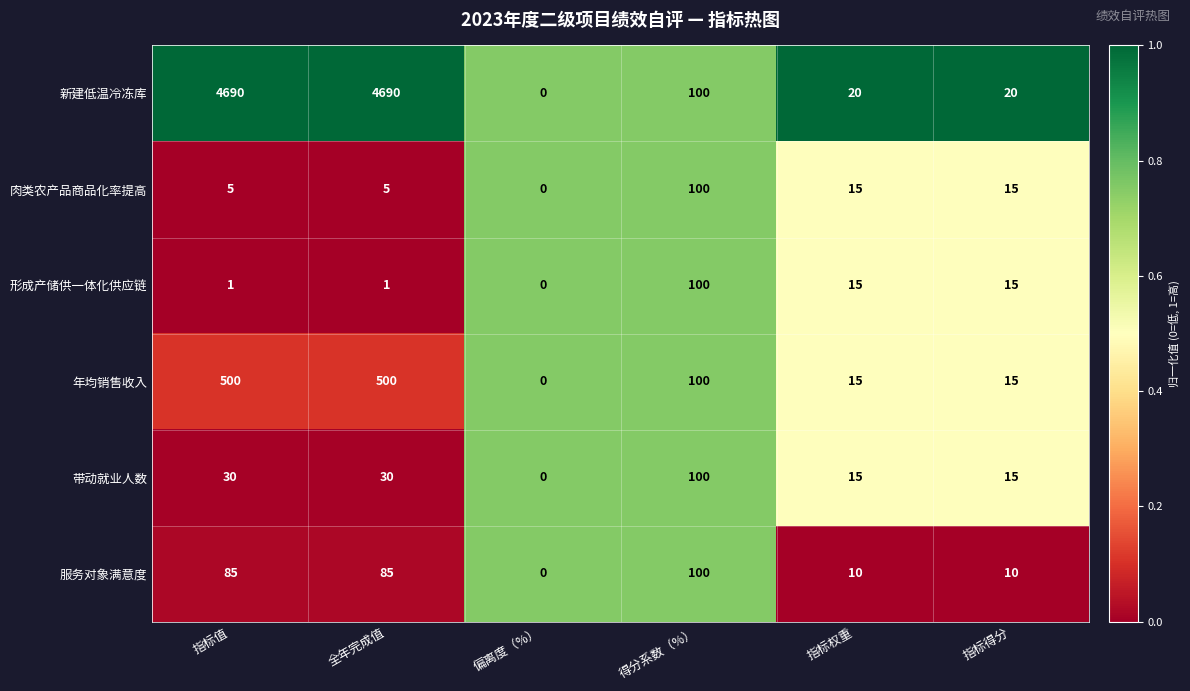

Which series has the widest spread of values?

新建低温冷冻库